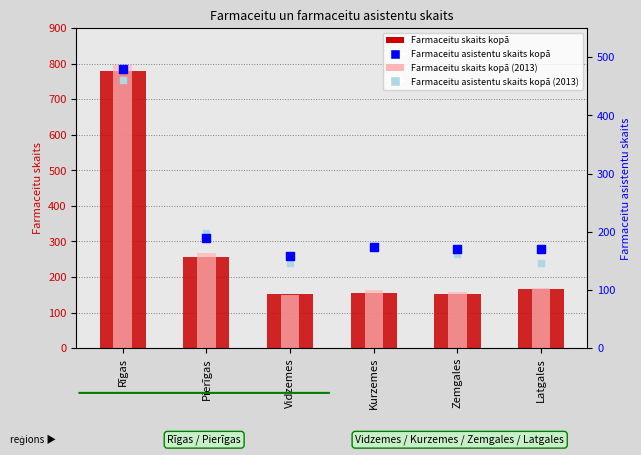

What is the total value across all series at Latgales?

652